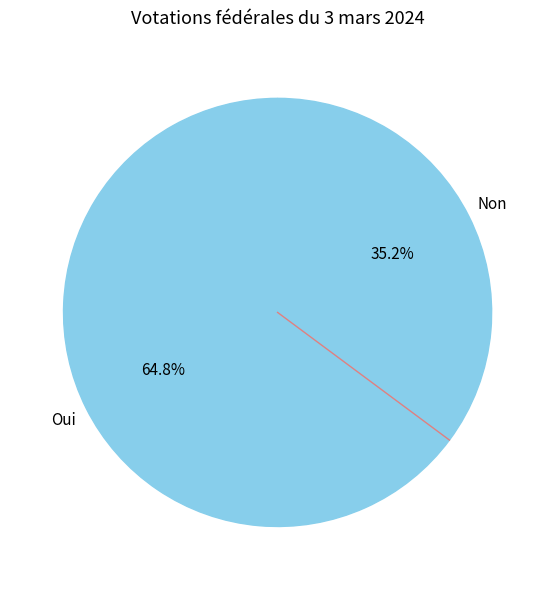

How many slices are in this pie chart?

2